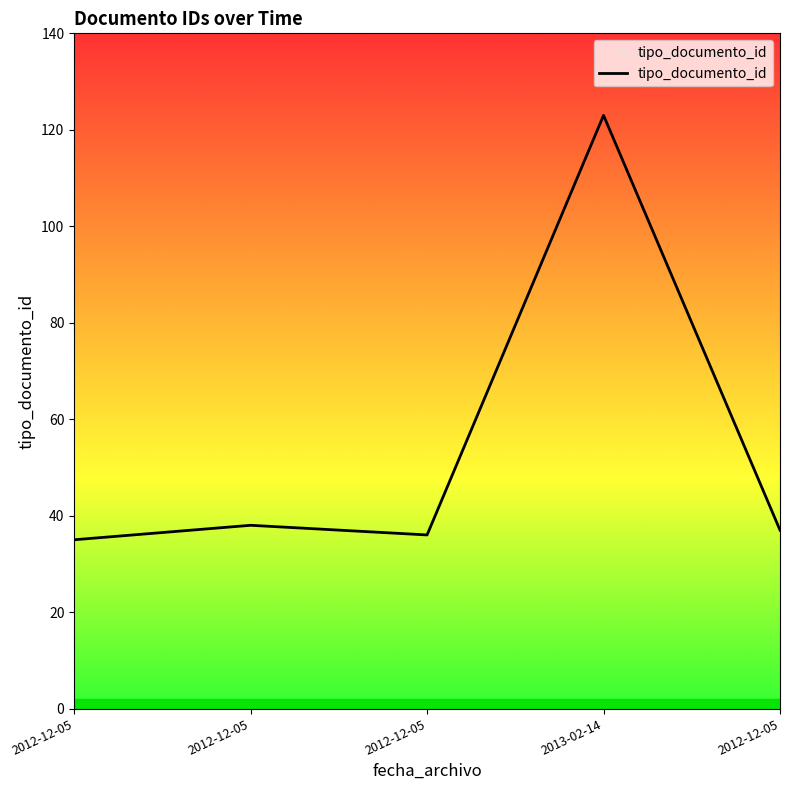

Does the chart display data point markers on the line(s)?

No